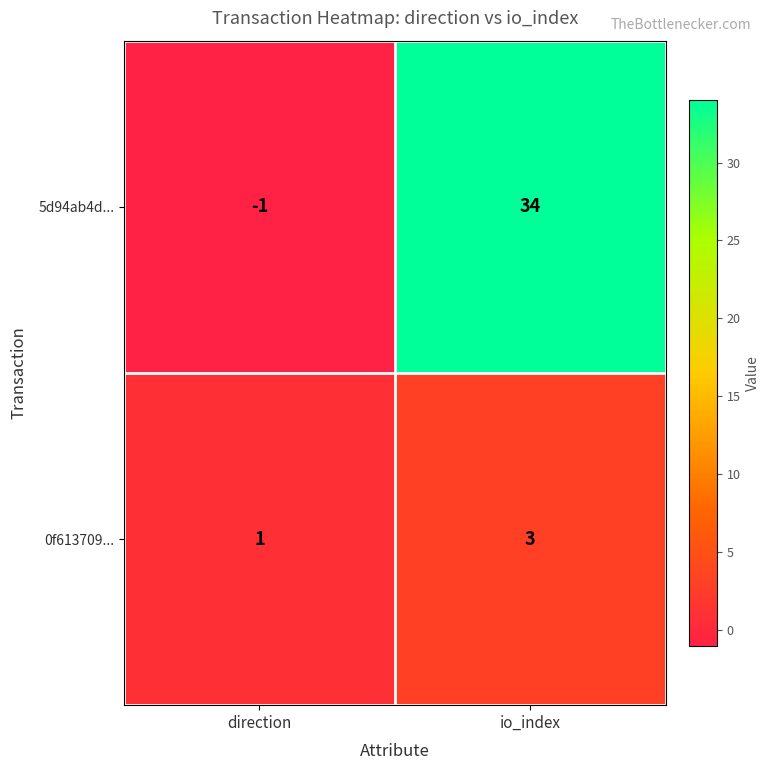

What is the sum of all 0f613709... values?

4